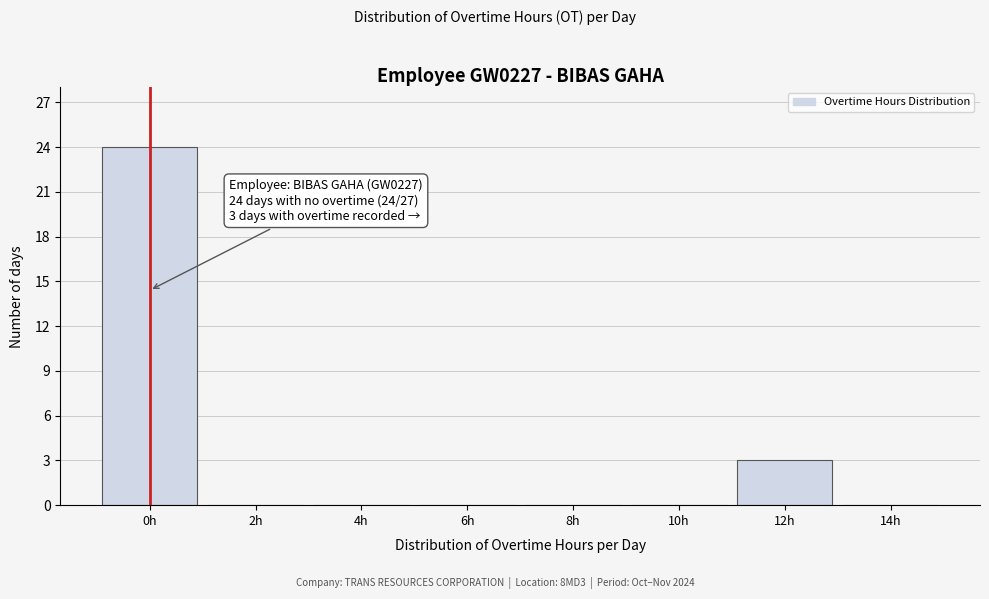

Reading left to right, extract all data points from this chart.

0h=24	2h=0	4h=0	6h=0	8h=0	10h=0	12h=3	14h=0